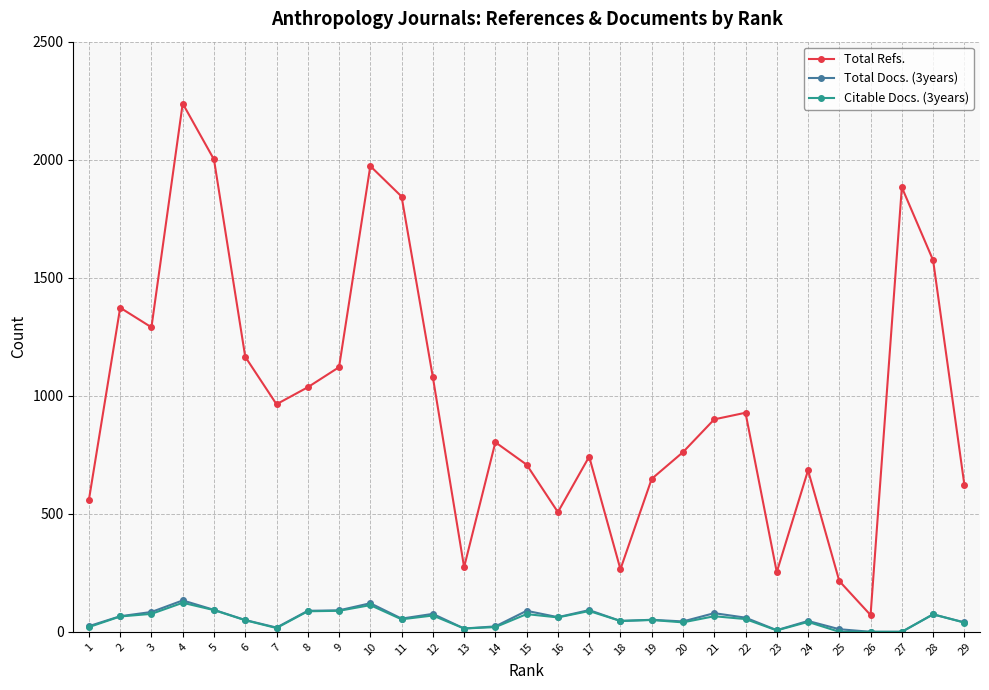

What is the difference between the highest and lowest values at 7?

948